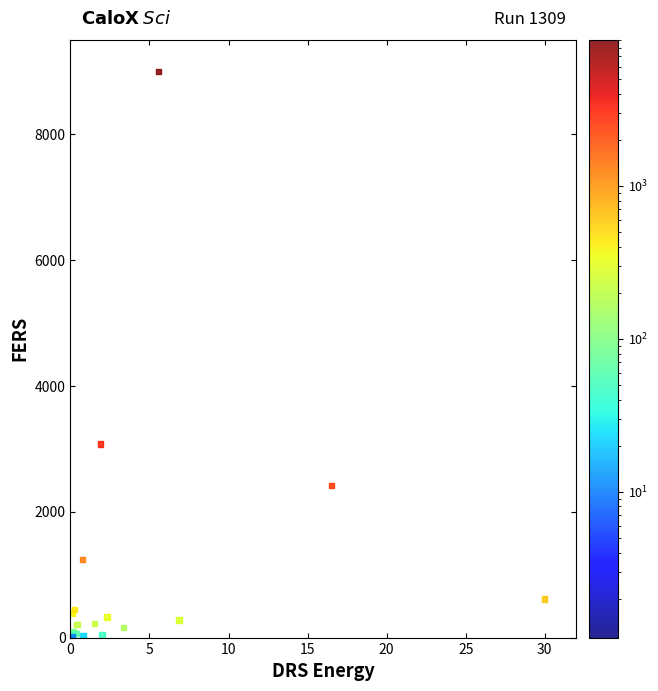

What Y value in the scatter plot is closest to 4500?

3073.5